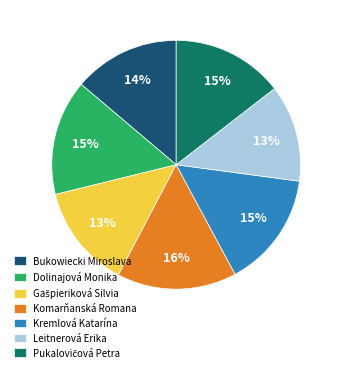

How many segments does this pie chart have?

7